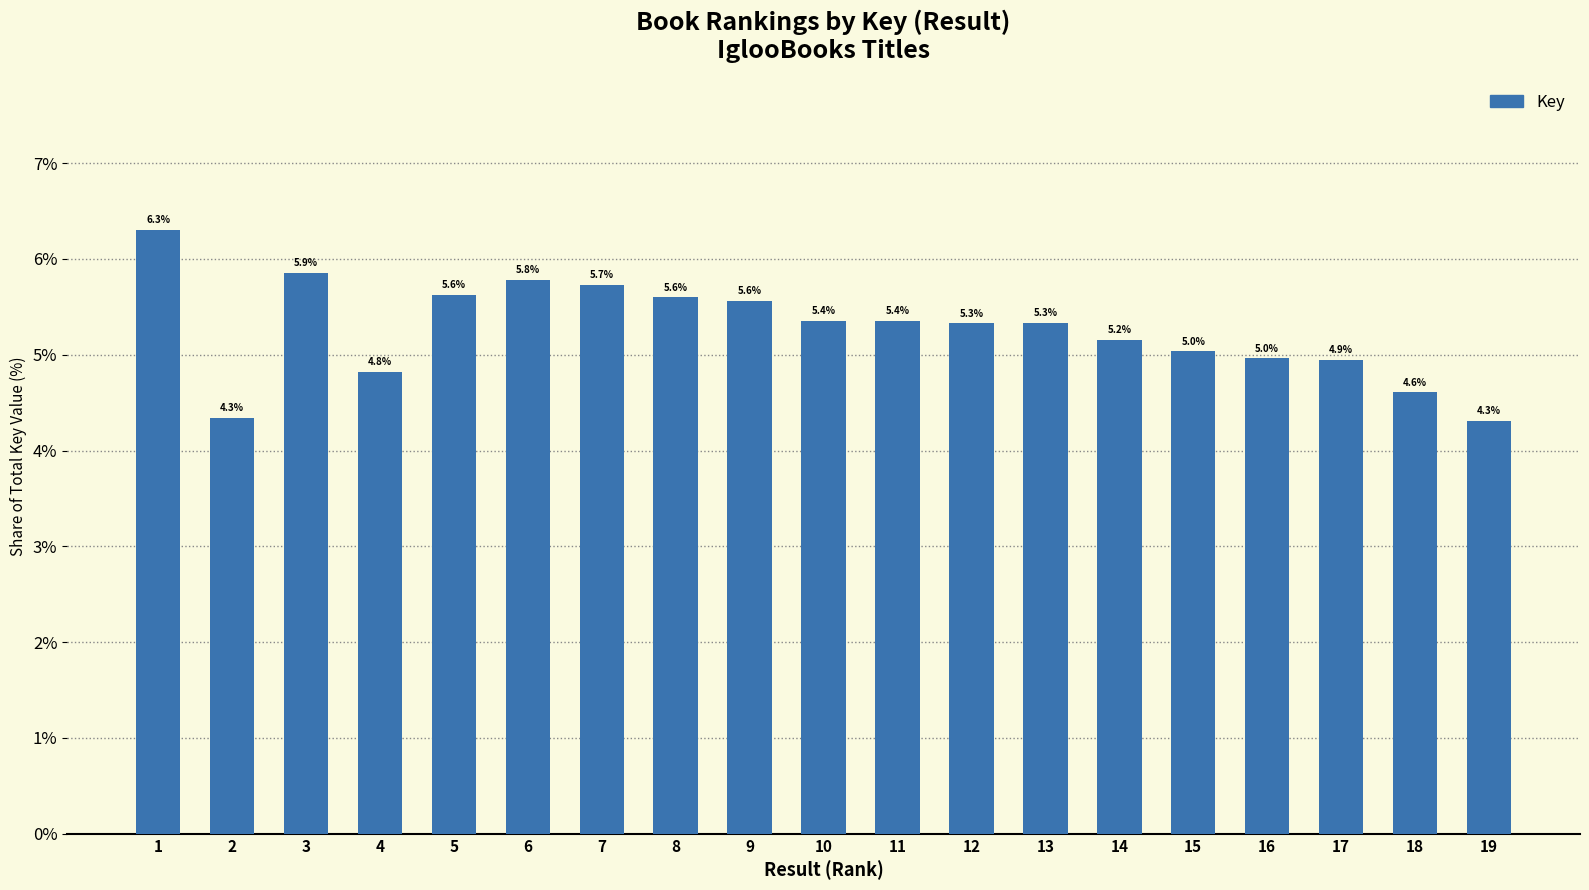

The chart shows a value of 2.8 at 7. True or false?

False